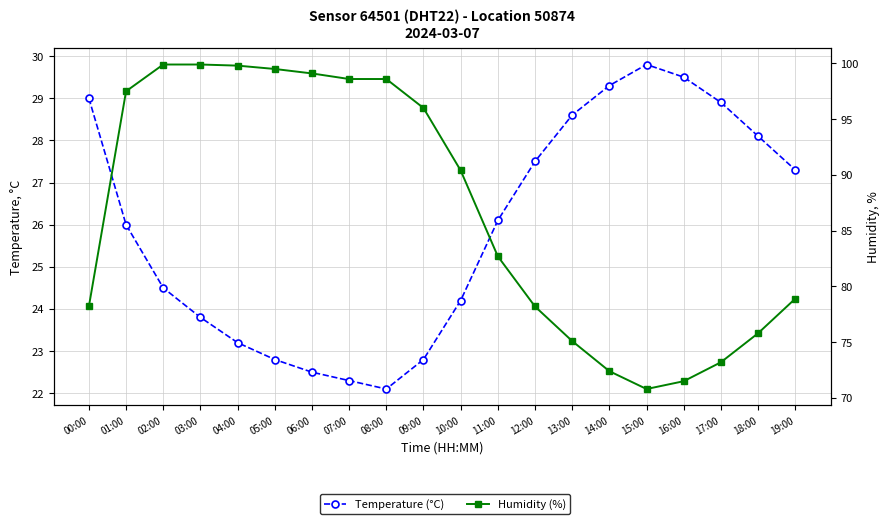

Which series has the largest total across all categories?

Humidity (%)